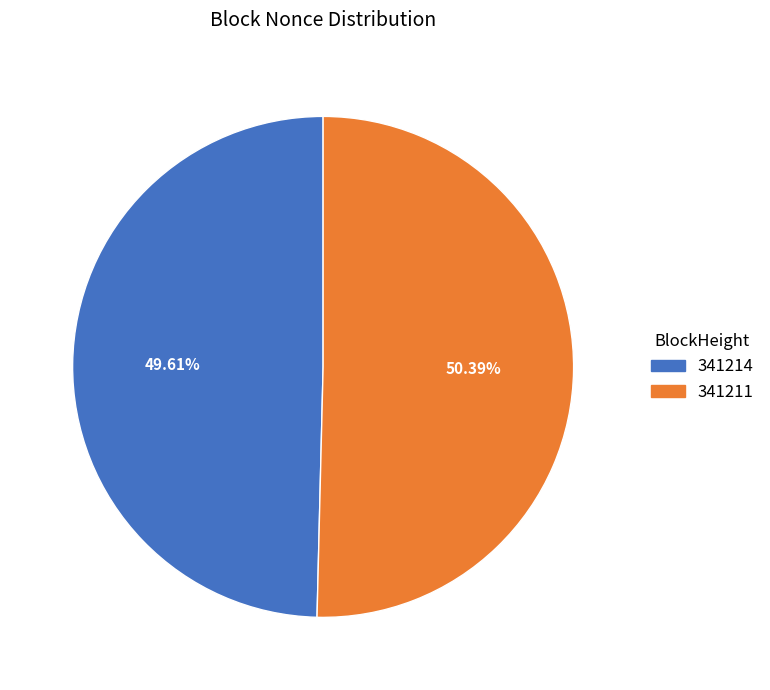

How many slices are in this pie chart?

2